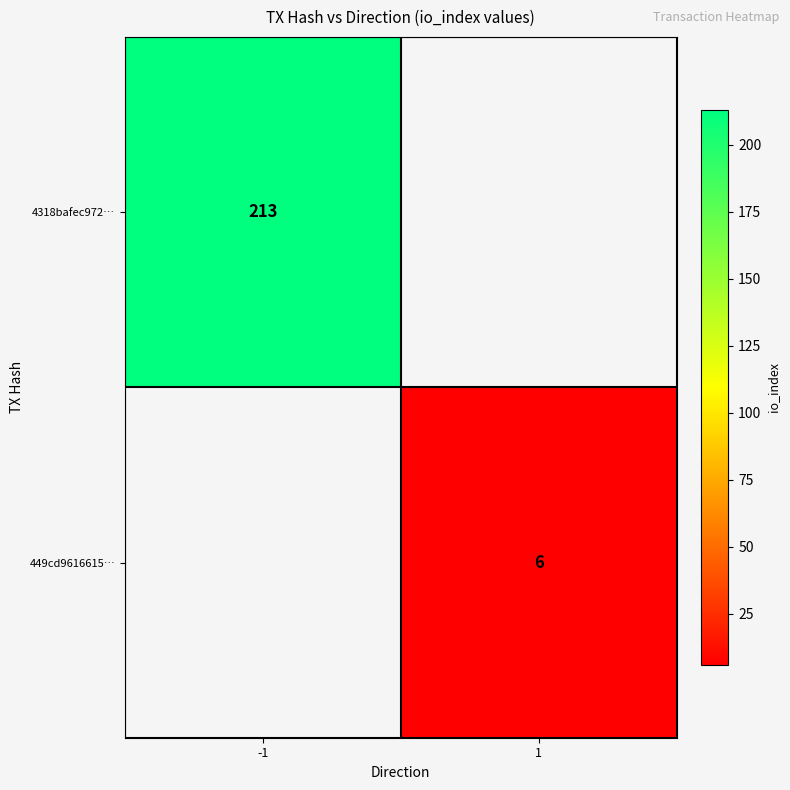

Which has a higher value, 1 or -1?

-1